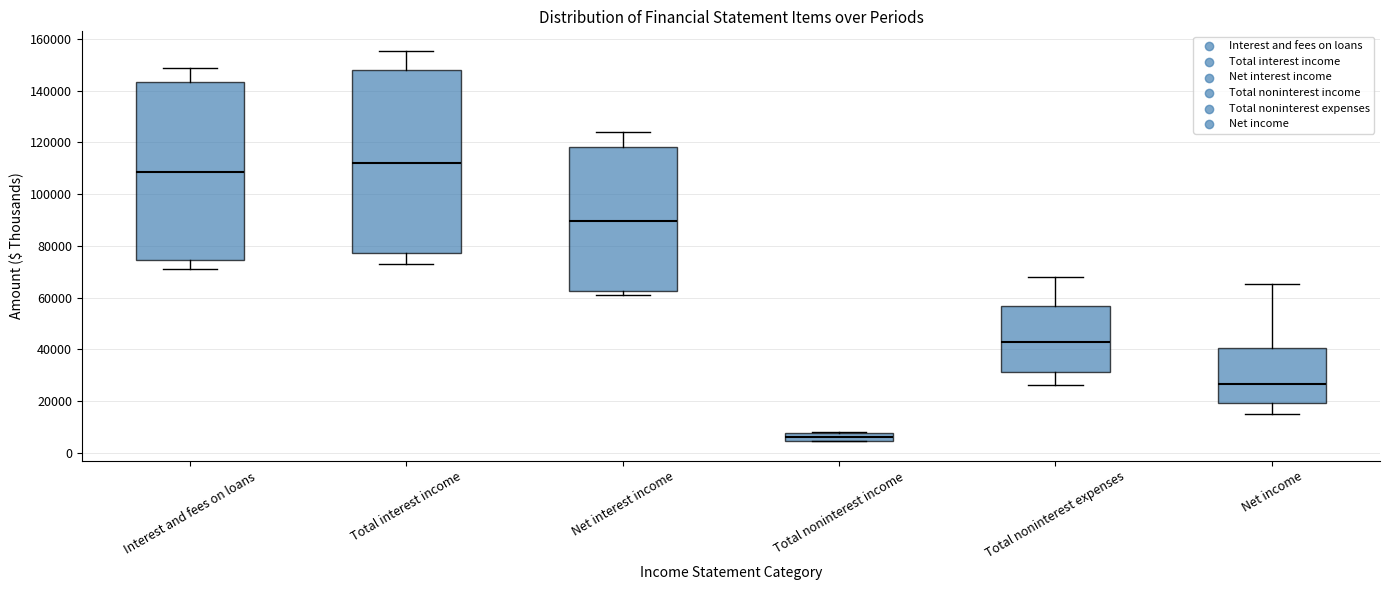

Which box has the highest median line?

Total interest income